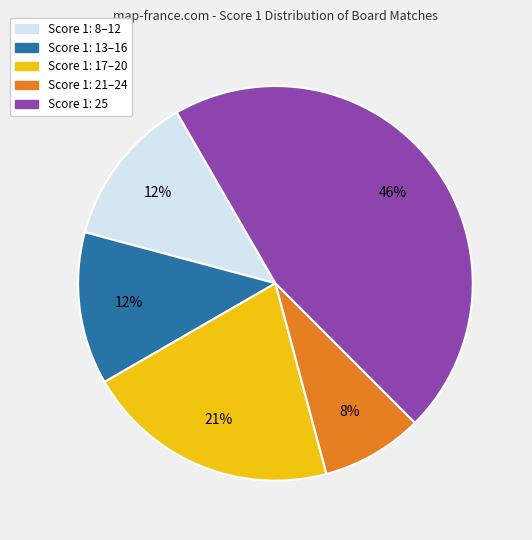

To the nearest percent, what is the difference between the largest and smallest slice percentages?

38%